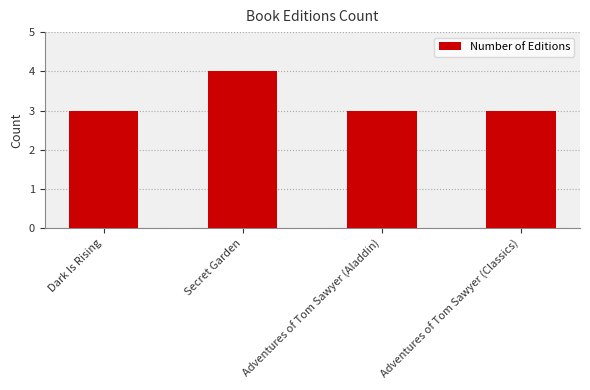

What position from the left is Adventures of Tom Sawyer (Aladdin)?

3